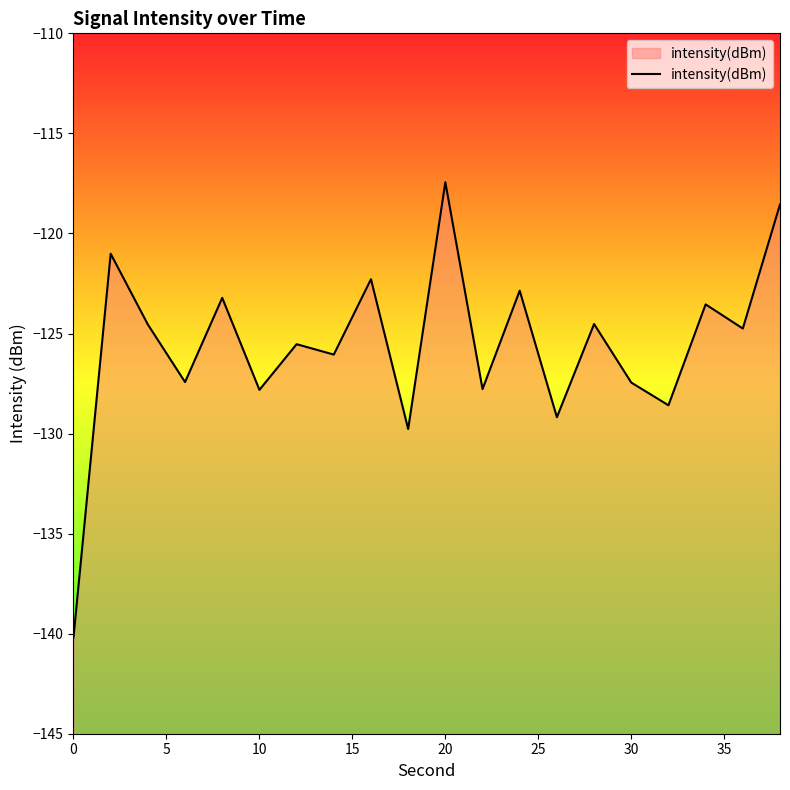

How many categories are shown in the chart?

20